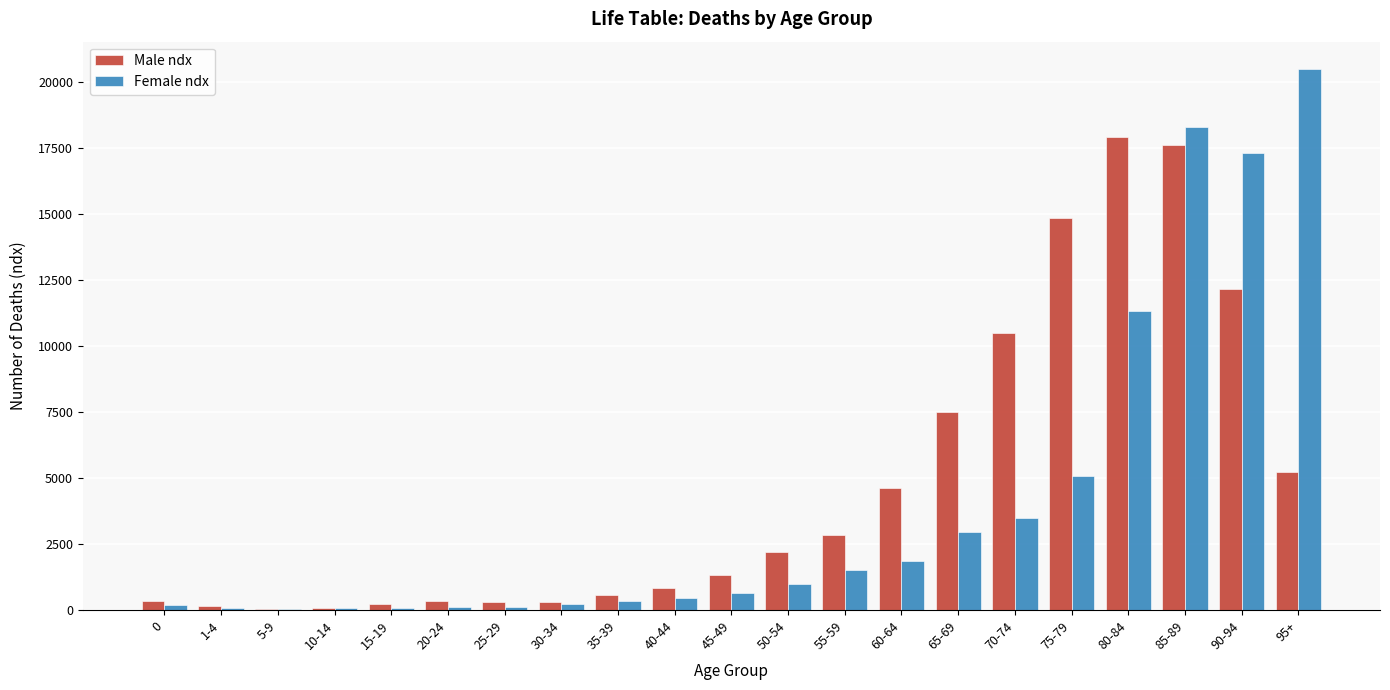

The value of Female ndx at 65-69 is 2954. True or false?

True